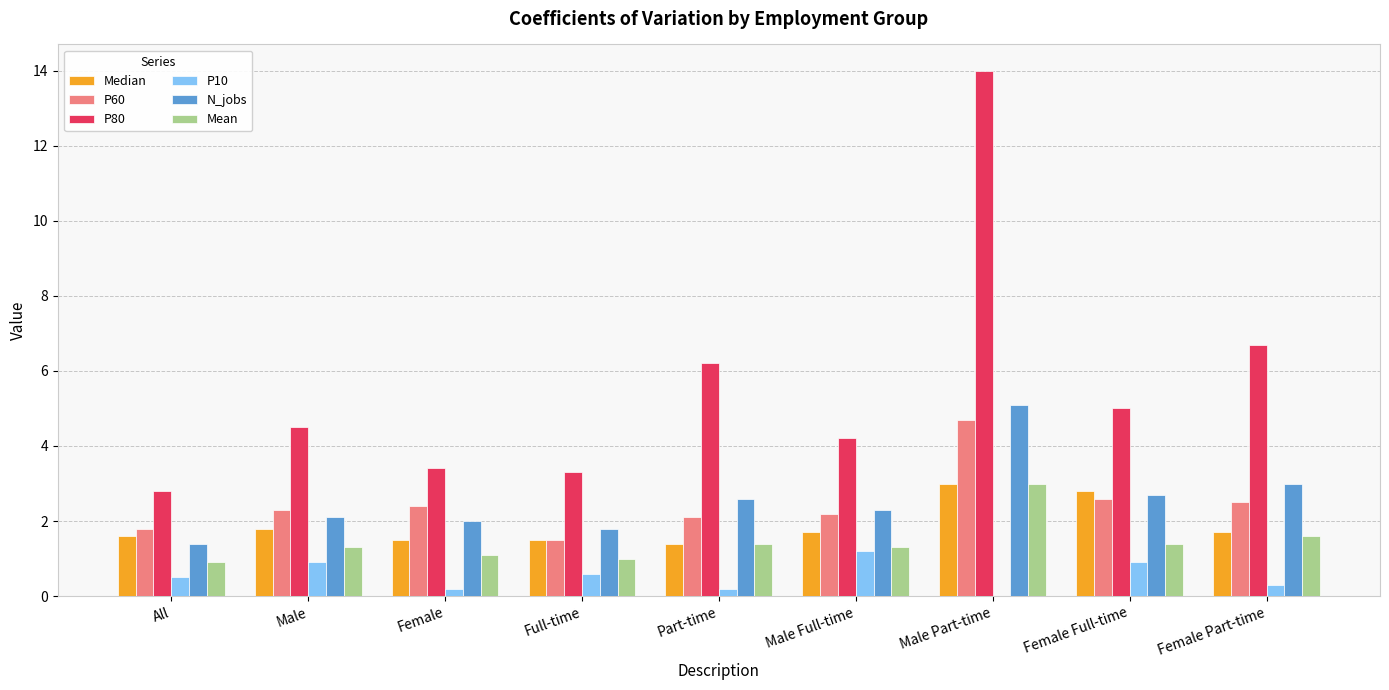

Is the value of P10 at Female Part-time greater than the value of Median at Male Part-time?

No